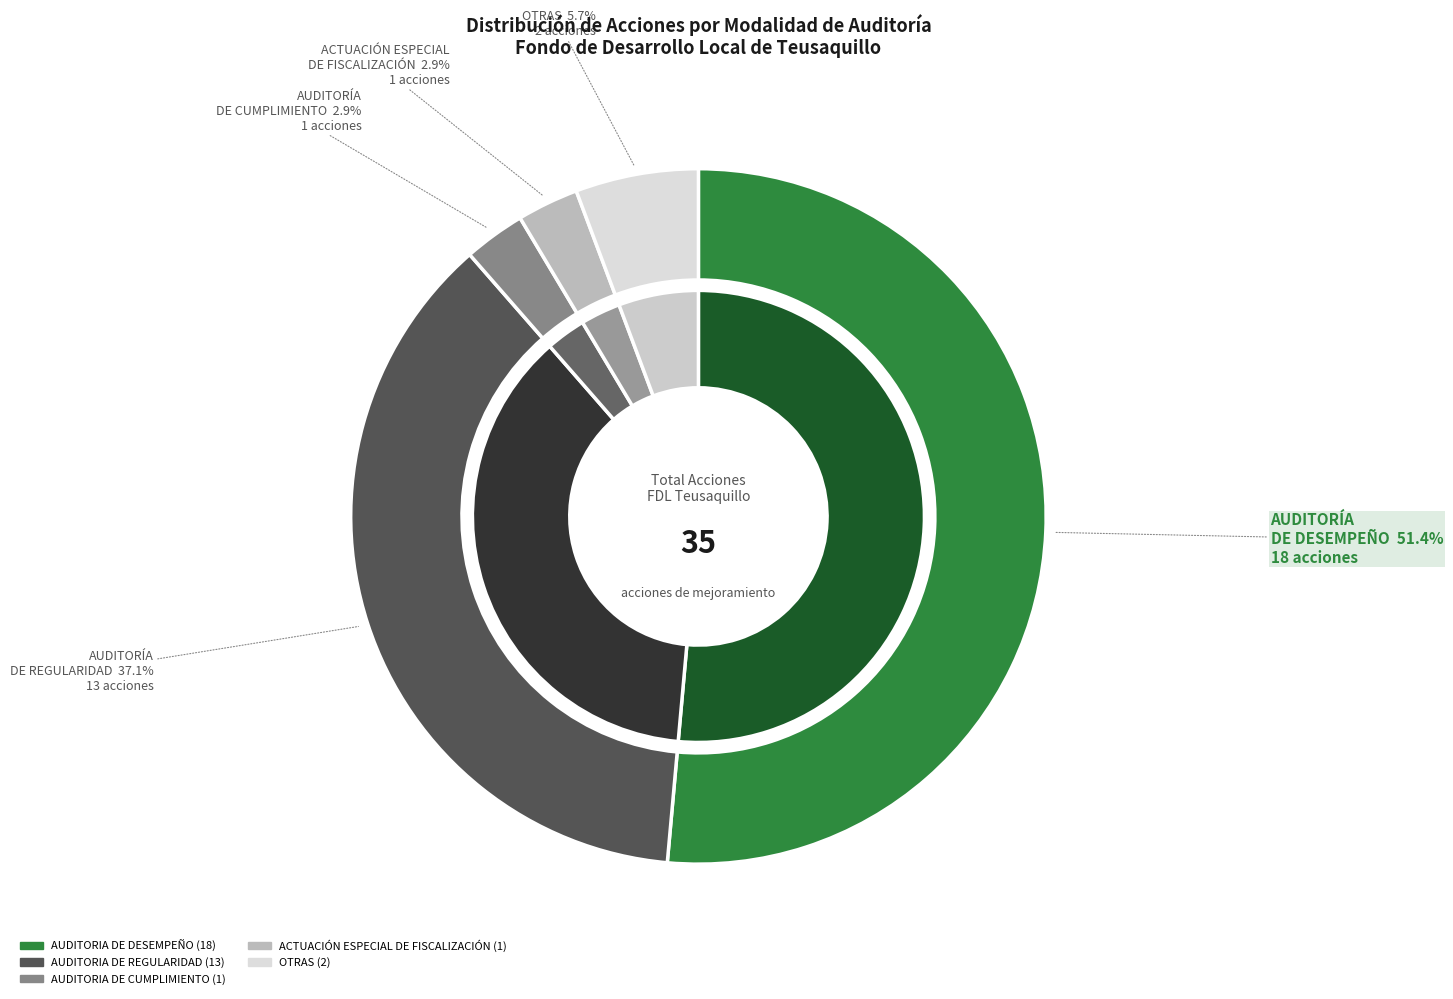

Which category has the biggest portion of the pie?

AUDITORIA DE DESEMPEÑO